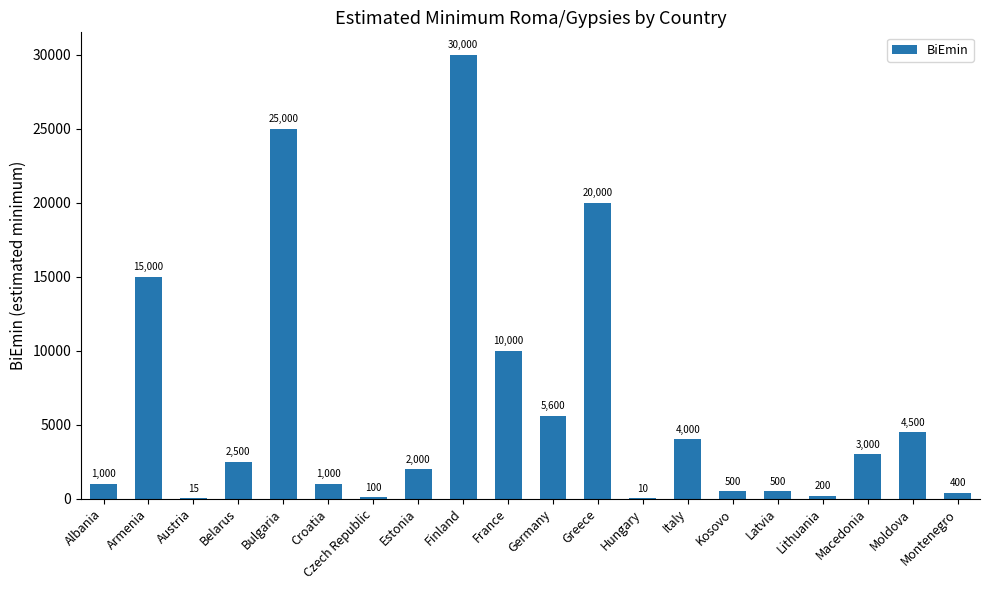

At which label is the value closest to 15005?

Armenia